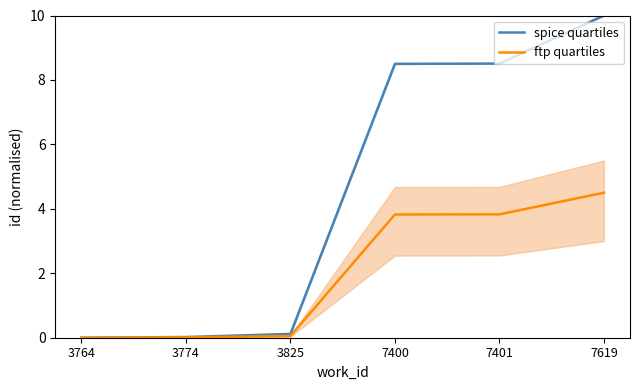

Between 7400 and 3764, which is larger?

7400